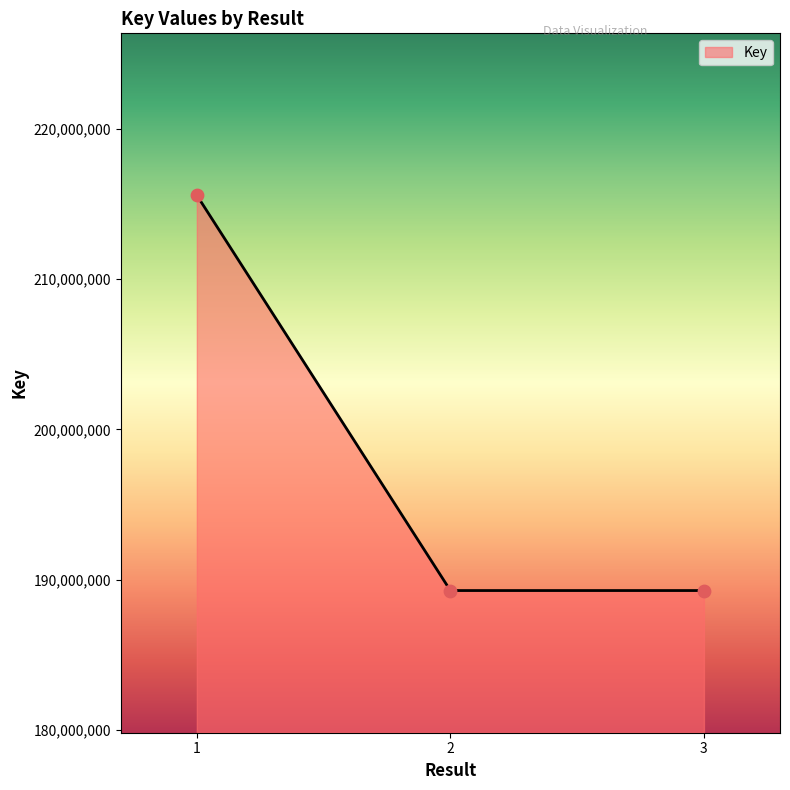

Which has a higher value, 3 or 1?

1